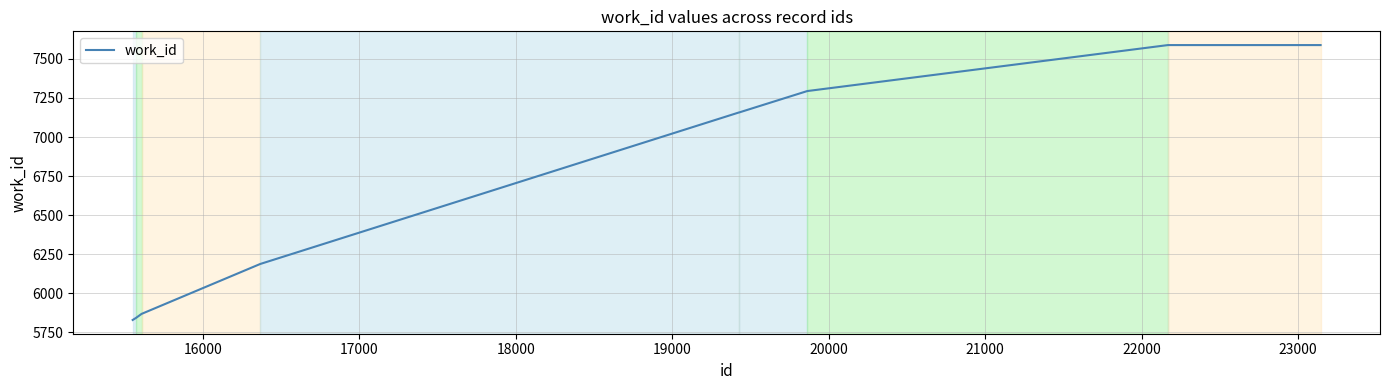

What is the greatest value displayed?

7588